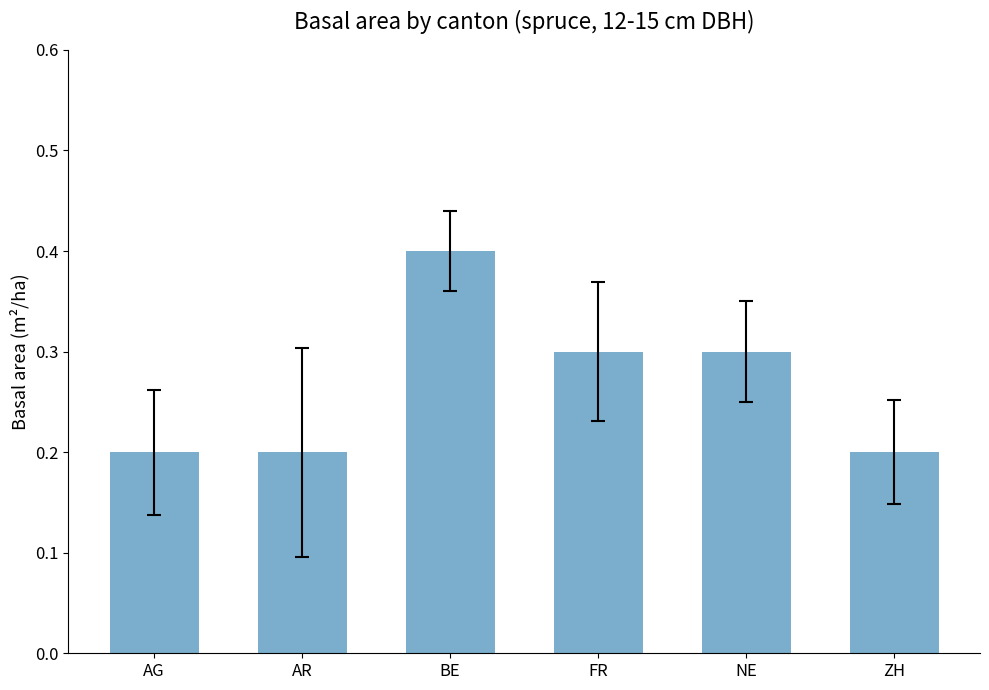

What is the difference between the second highest and minimum values?

0.1